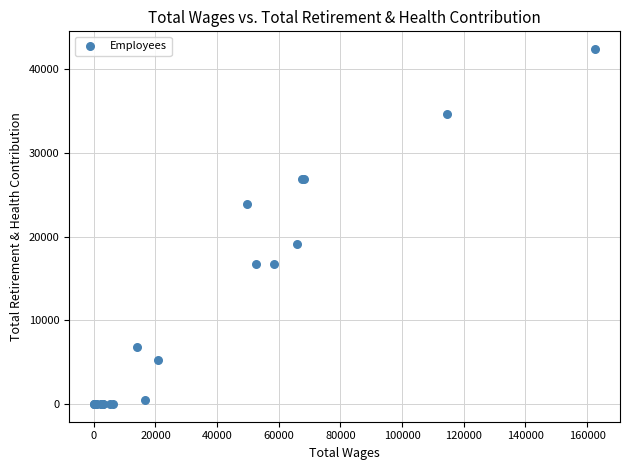

What Y value in the scatter plot is closest to 21202?

19106